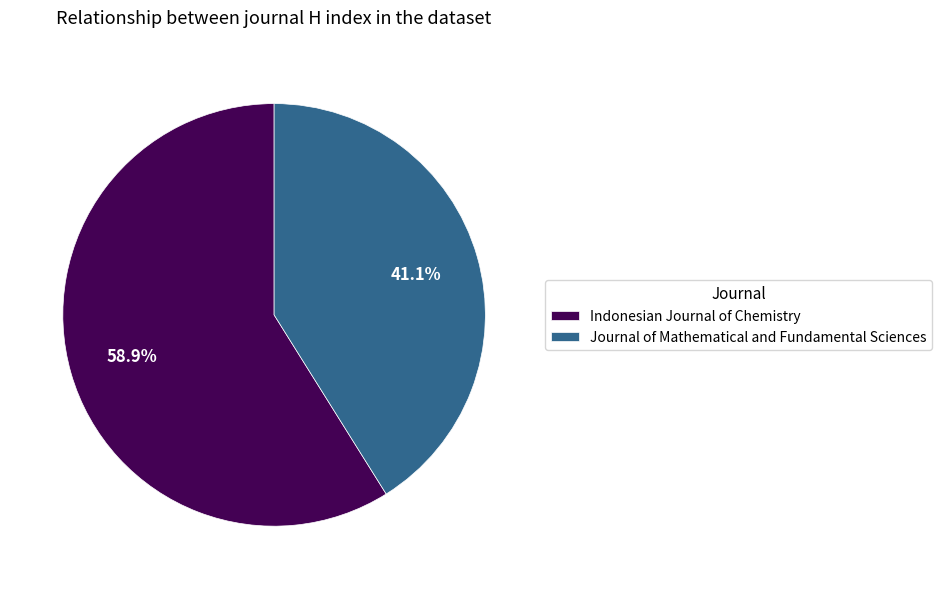

To the nearest percent, what portion does Journal of Mathematical and Fundamental Sciences represent?

41%